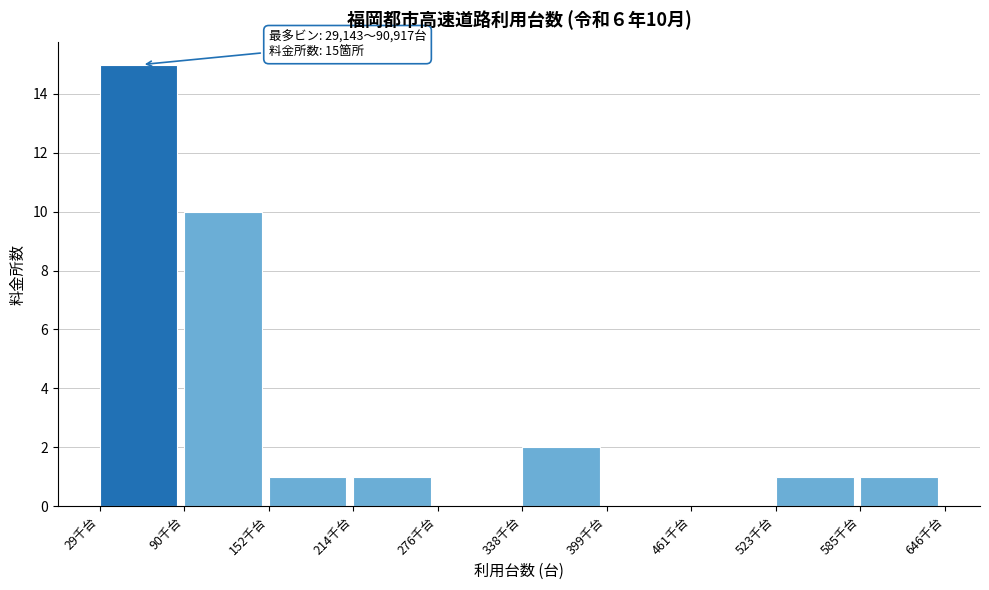

Reading right to left, transcribe all the data shown in this chart.

585千台=1	523千台=1	461千台=0	399千台=0	338千台=2	276千台=0	214千台=1	152千台=1	90千台=10	29千台=15